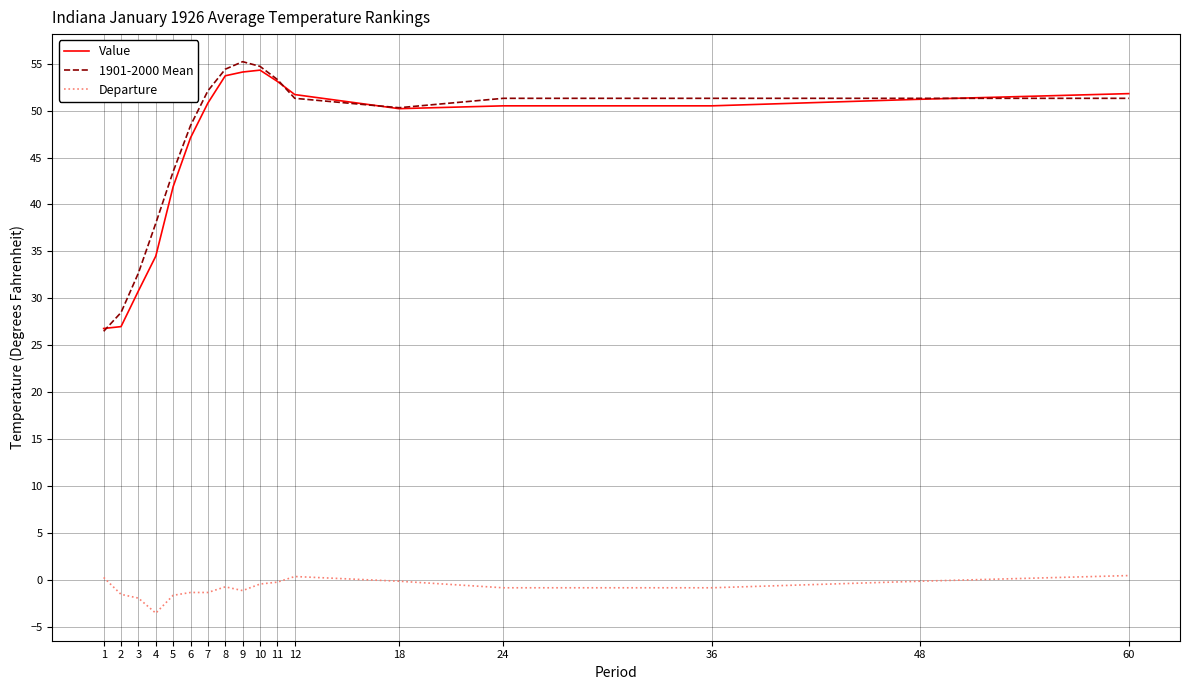

What is the greatest value displayed?

55.2